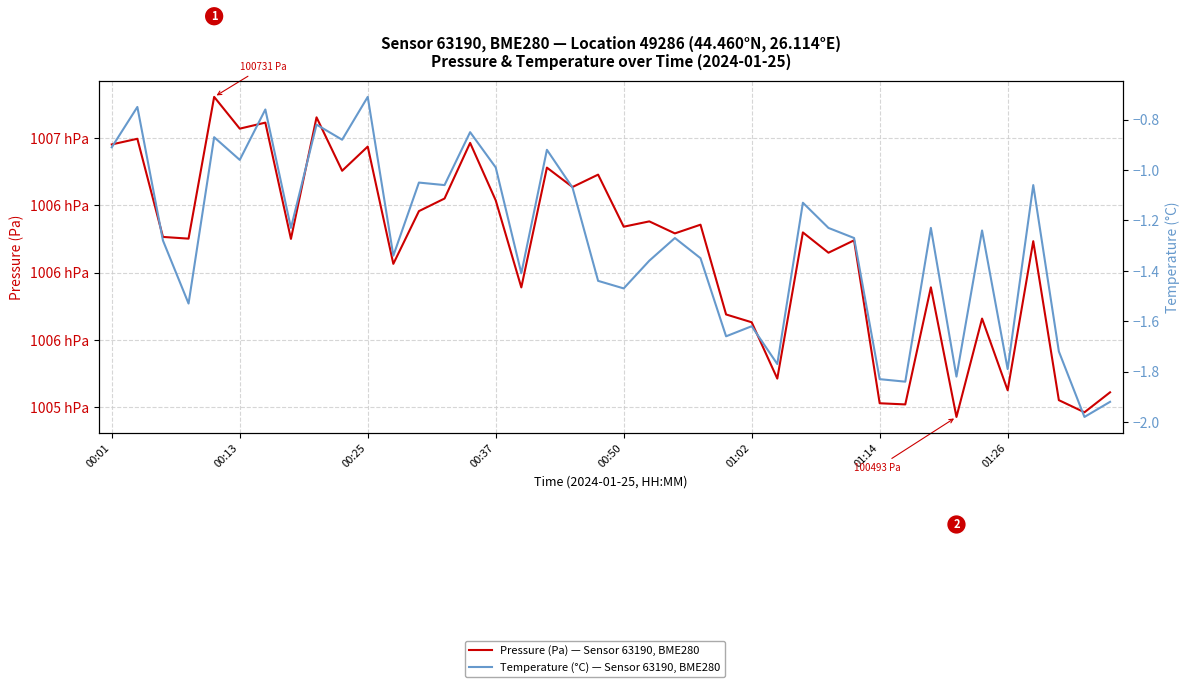

True or false: Temperature (°C) — Sensor 63190, BME280 and Pressure (Pa) — Sensor 63190, BME280 cross at least once.

False